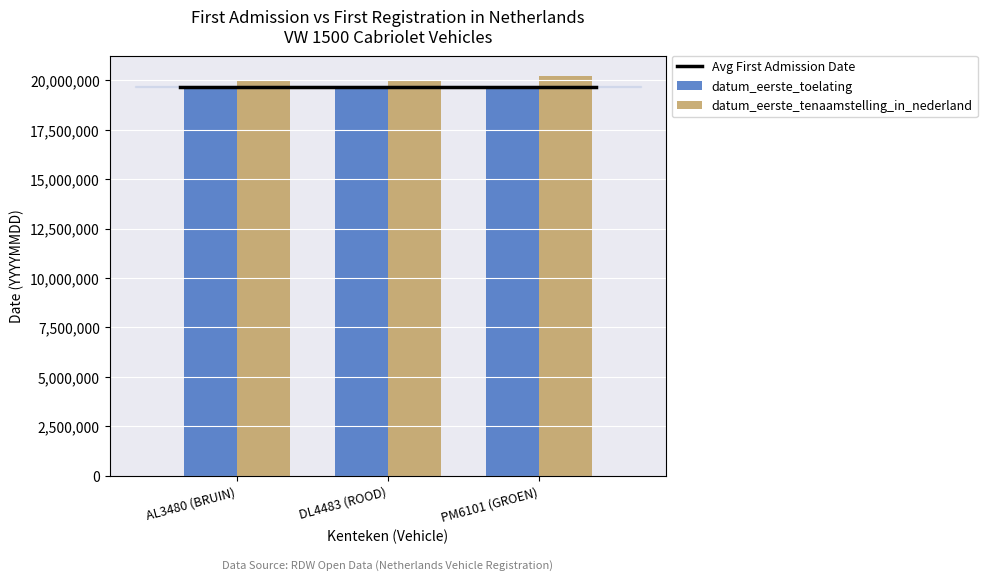

Count the datum_eerste_tenaamstelling_in_nederland values in the range 19950703 to 20230609.

3